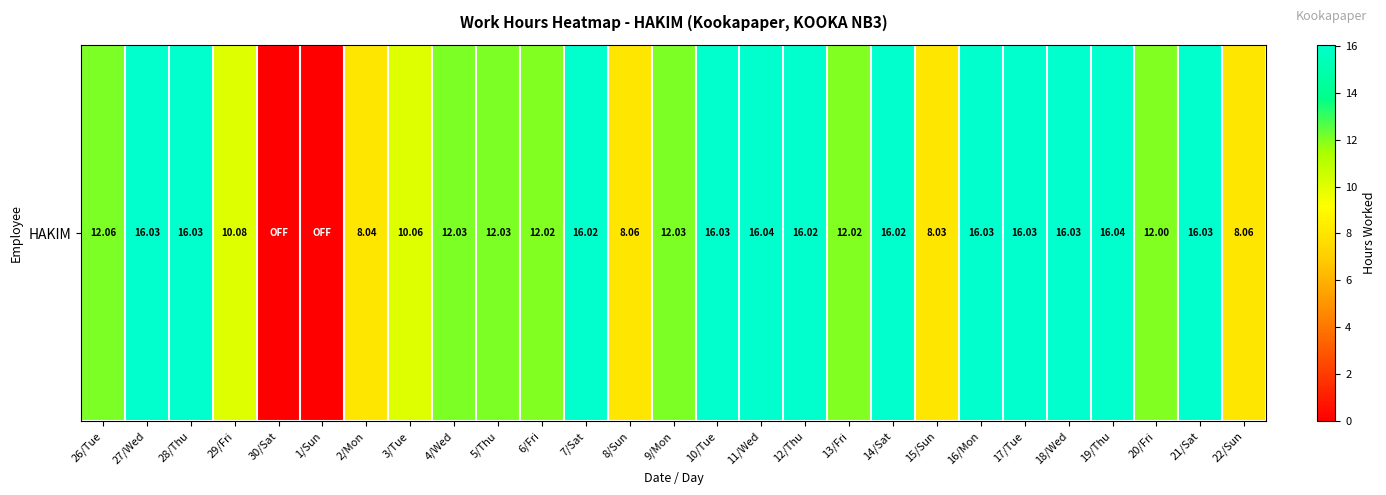

What is the average value?

12.2